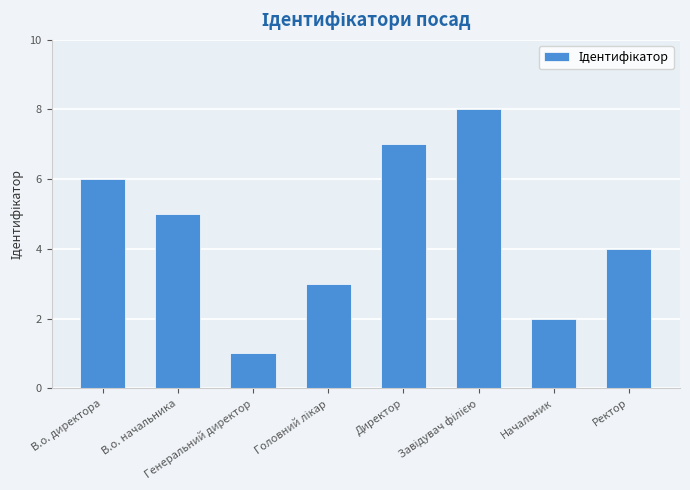

What is the sum of all values?

36